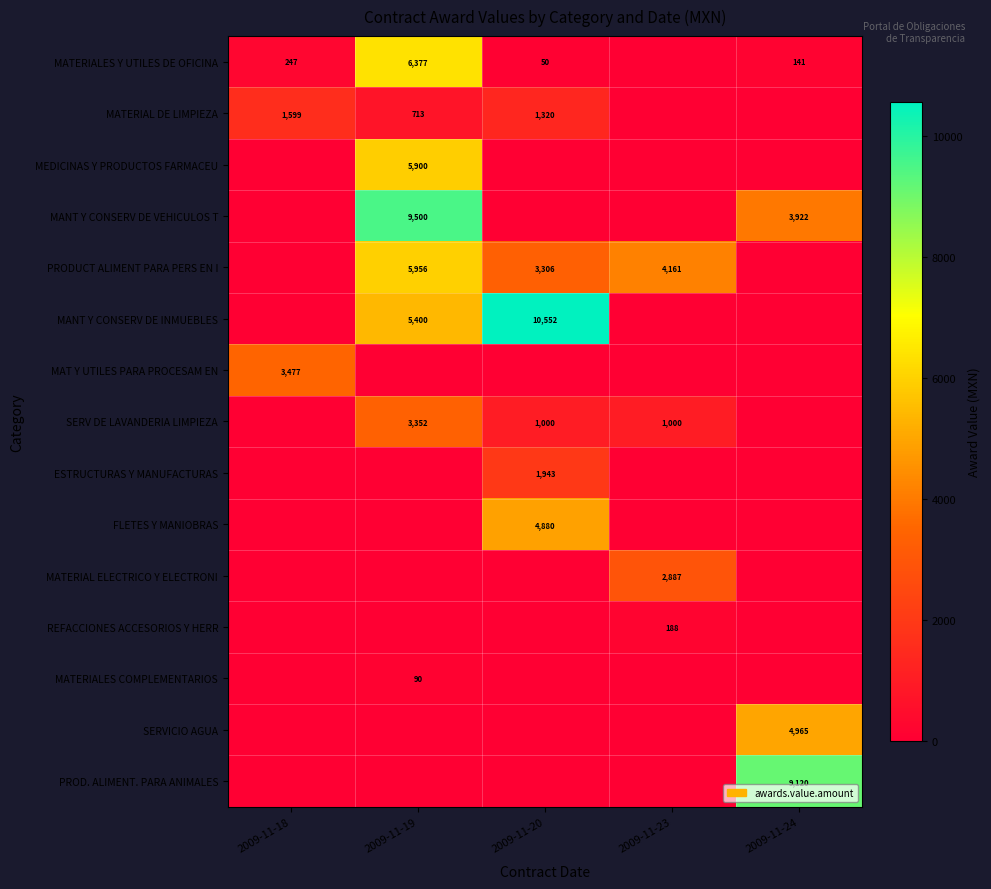

The value of MATERIAL DE LIMPIEZA at 2009-11-18 is 2164. True or false?

False